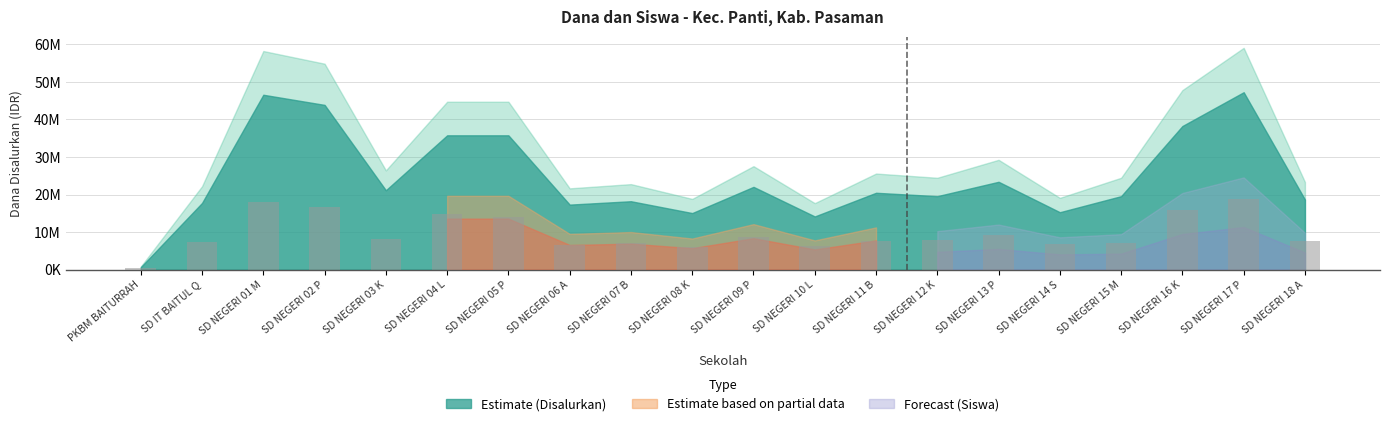

The value at SD NEGERI 02 P is 16800000.0. True or false?

True